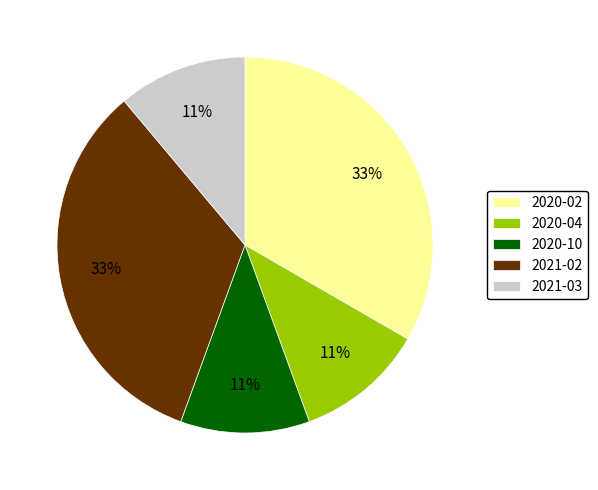

Which has a higher value, 2021-03 or 2021-02?

2021-02